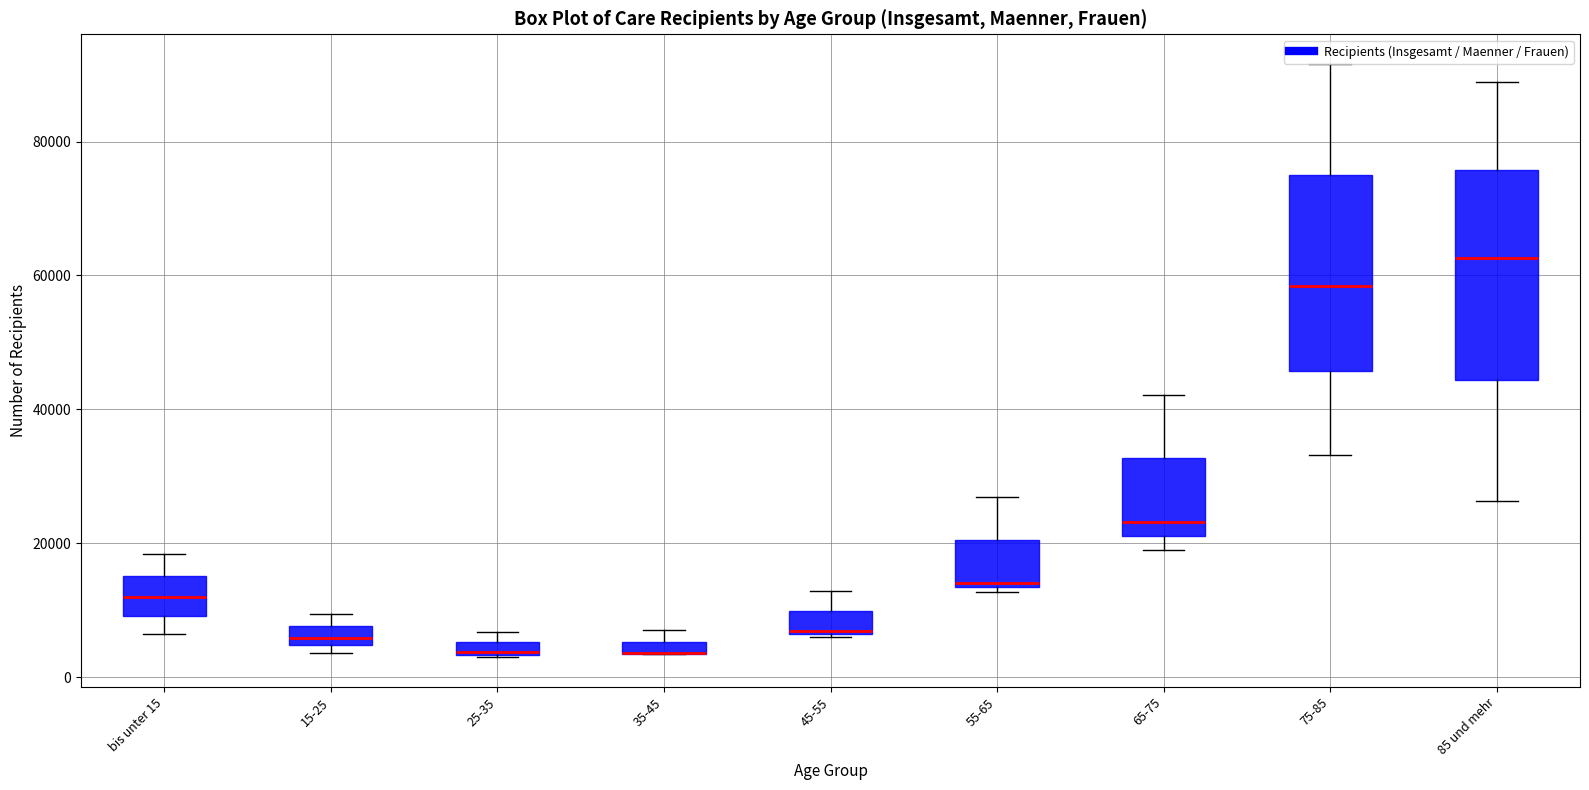

Where does the median line of the box for 65-75 sit on the y-axis? The values are not printed on the chart, so give them approximately, as read against the axis.

24000